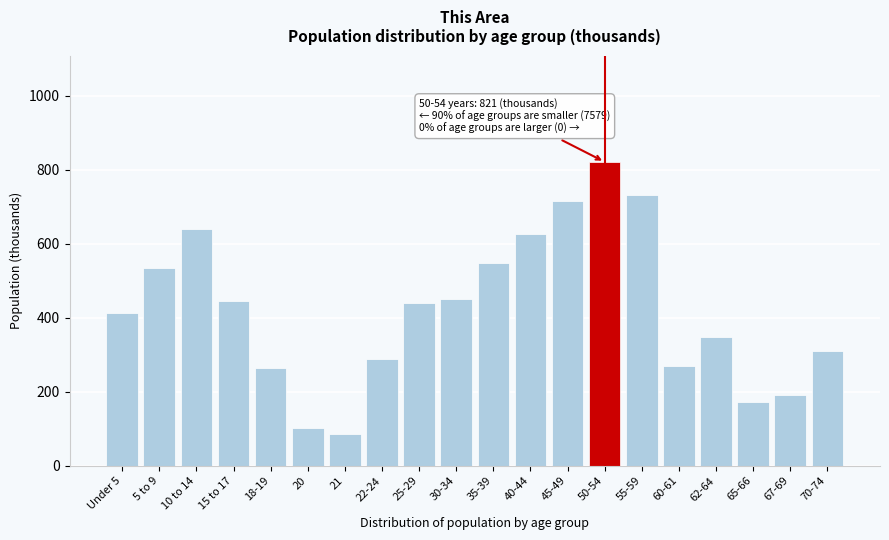

Reading left to right, extract all data points from this chart.

Under 5=414	5 to 9=534	10 to 14=641	15 to 17=446	18-19=265	20=103	21=86	22-24=288	25-29=439	30-34=451	35-39=547	40-44=626	45-49=716	50-54=821	55-59=731	60-61=270	62-64=347	65-66=173	67-69=191	70-74=311